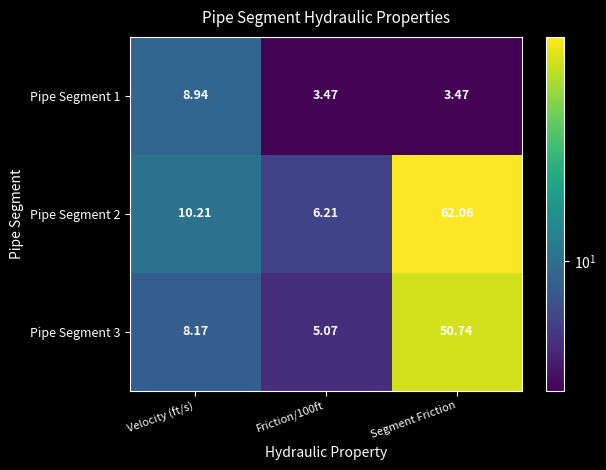

Which category has the highest value in the Pipe Segment 2 series?

Segment Friction